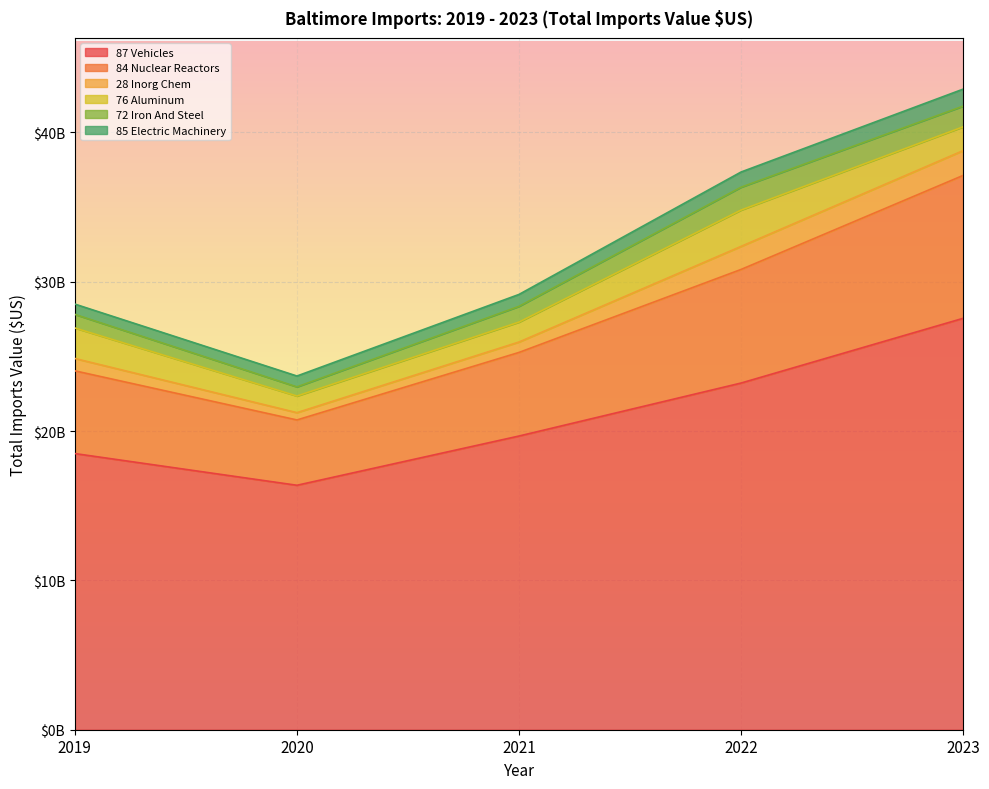

At which category does 72 Iron And Steel reach its first local valley?

2020